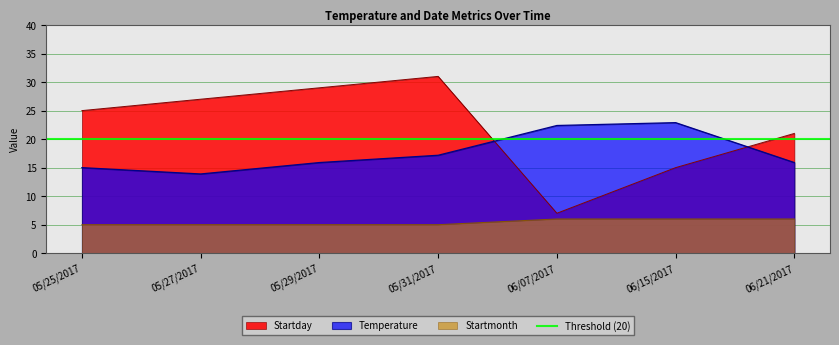

What is the difference between the highest and lowest values at 06/15/2017?

16.9